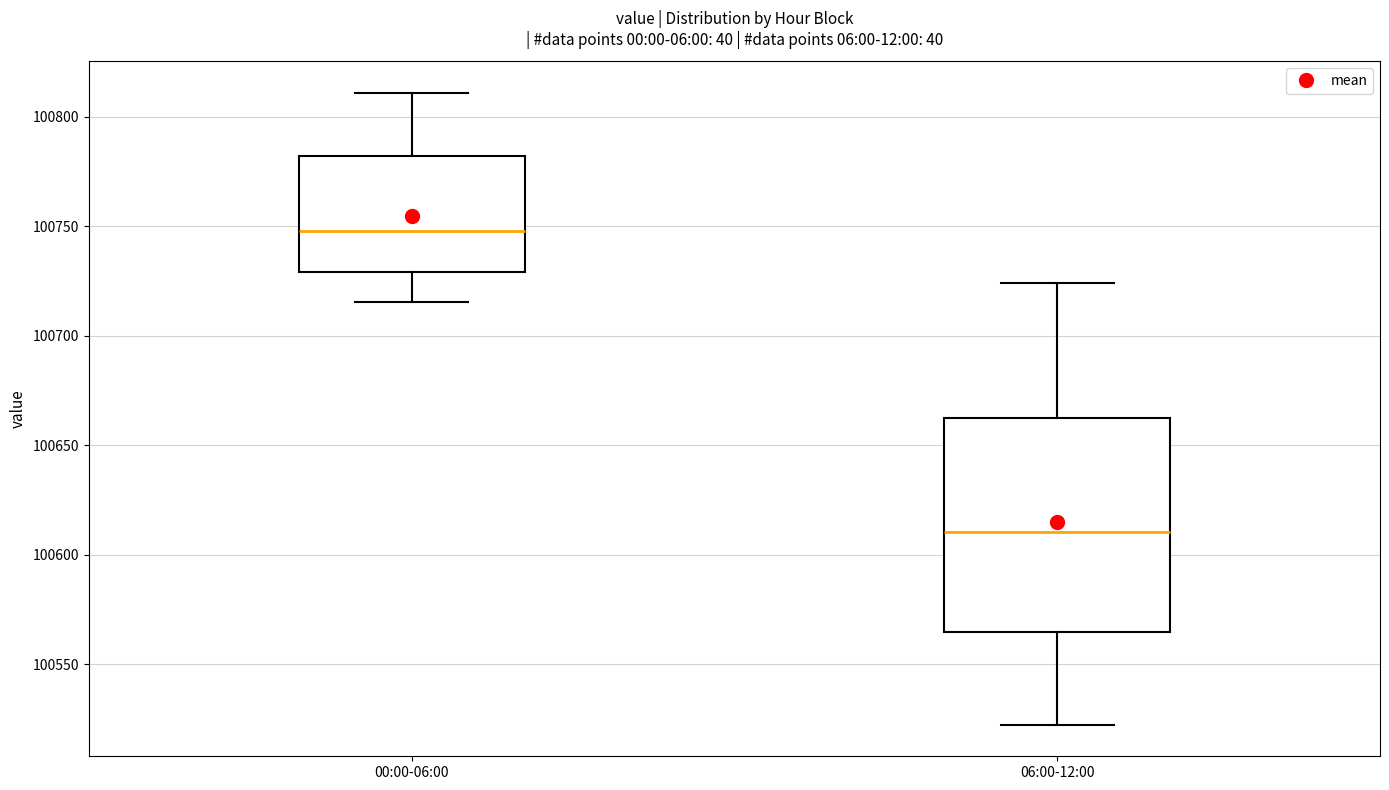

Comparing the boxes themselves (not the whiskers), which one is the tallest?

06:00-12:00